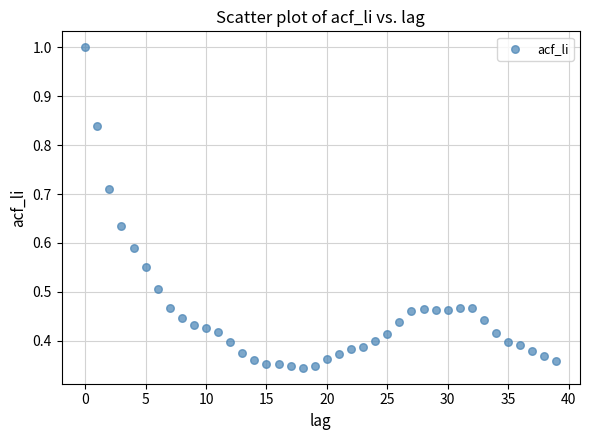

How many points are shown in the scatter plot?

40